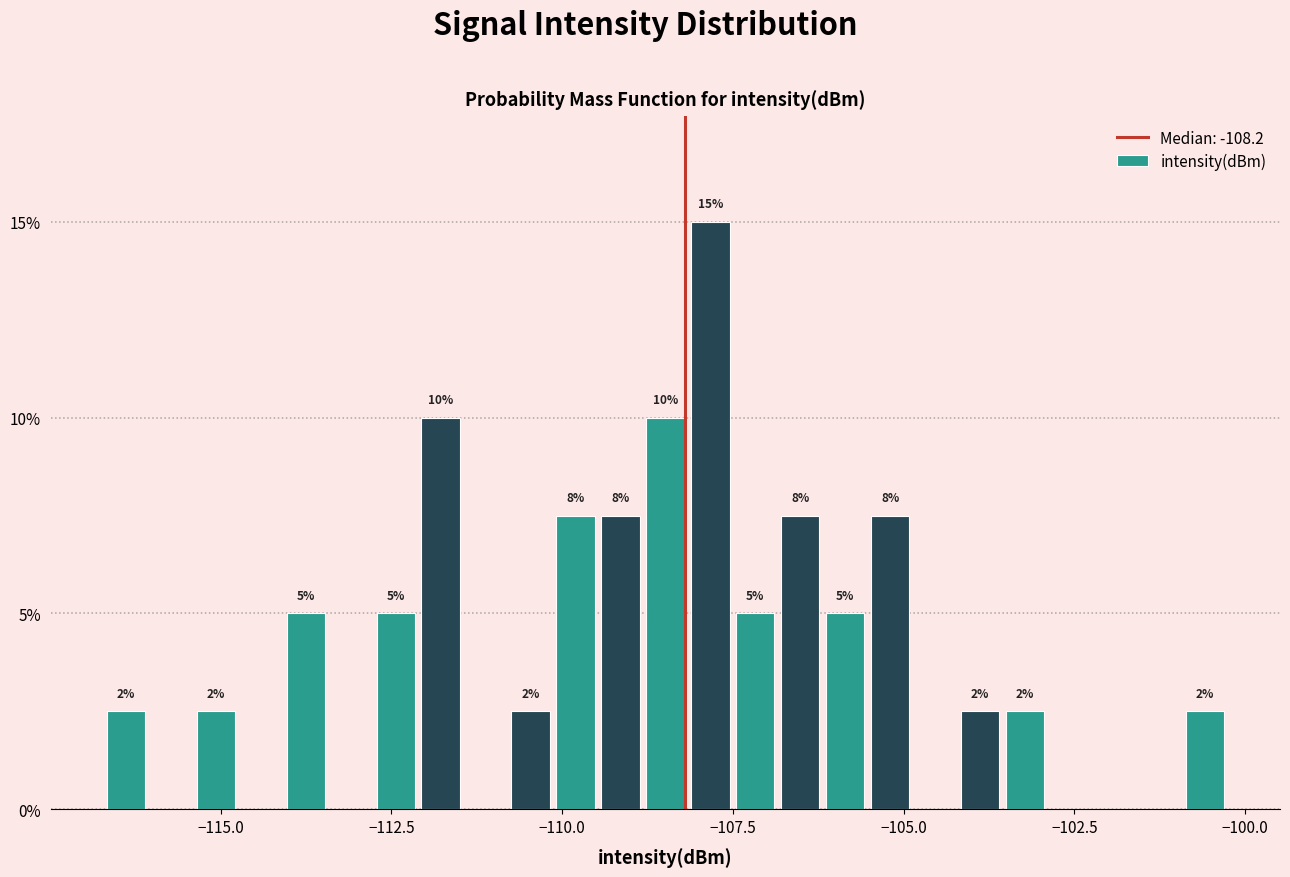

Around what value on the x-axis is the tallest bar? Give the approximate position of its centre, as read against the axis.

-108.0